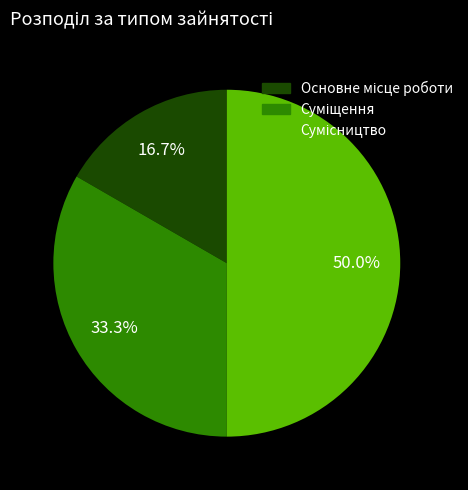

How many slices are in this pie chart?

3